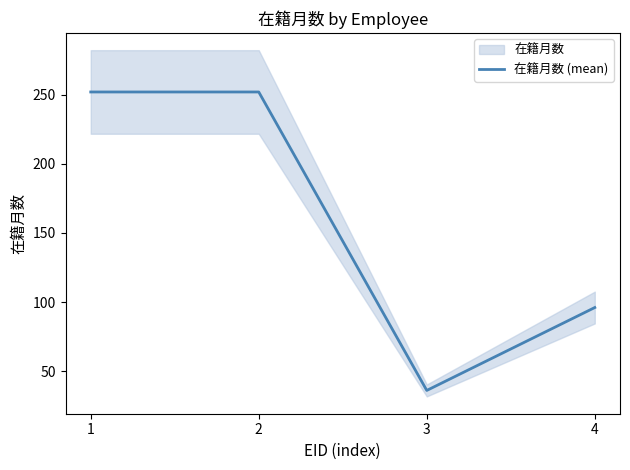

What is the difference between the maximum and minimum values?

216